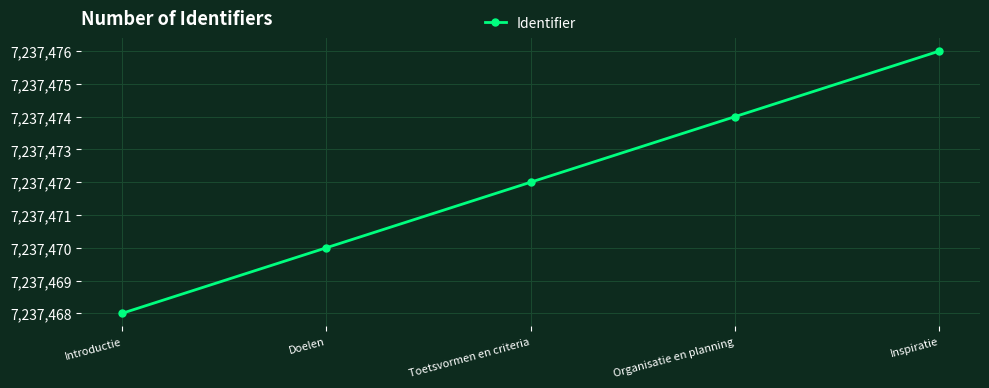

How many values are between 7237470 and 7237474?

3